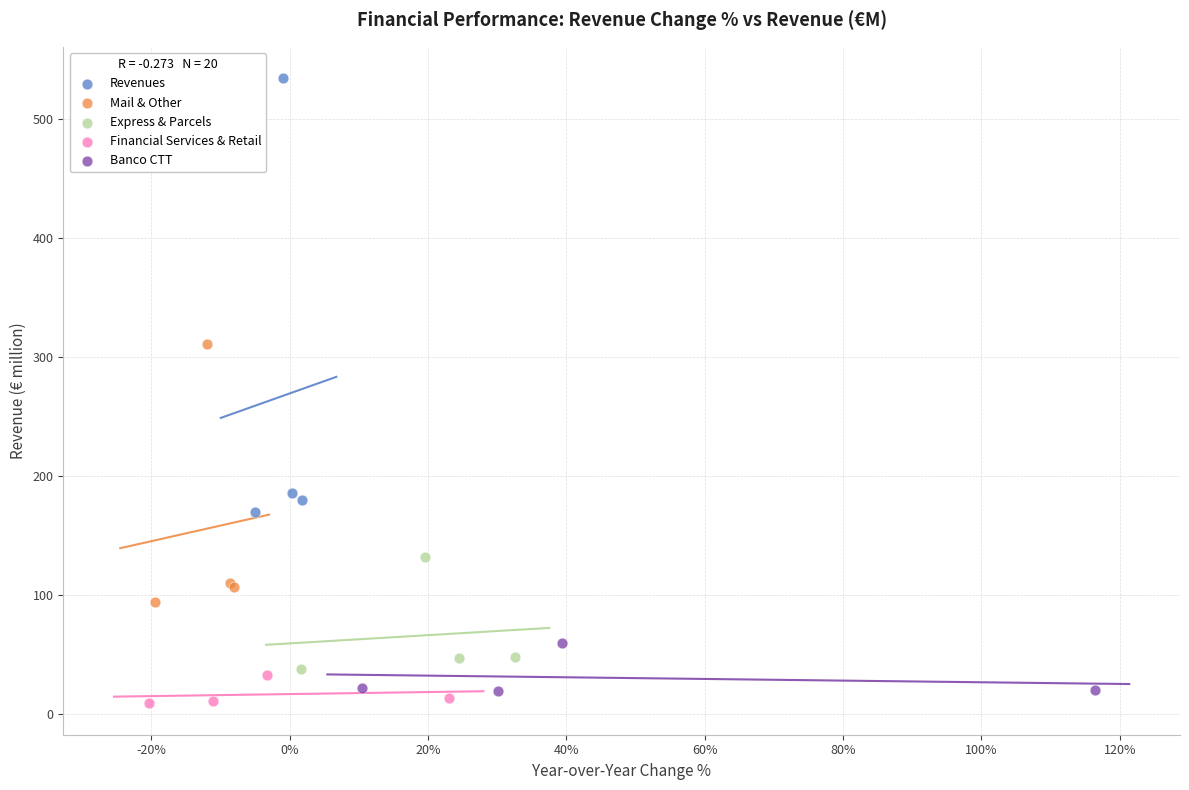

Which series contains the highest Y value?

Revenues